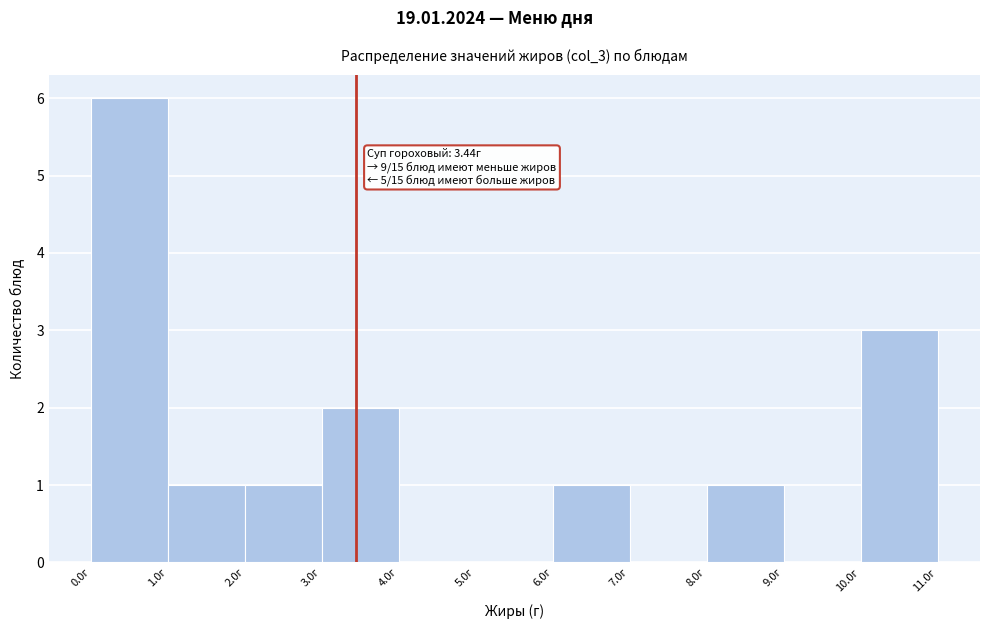

Over which range of the x-axis is the bar tallest?

0 to 1